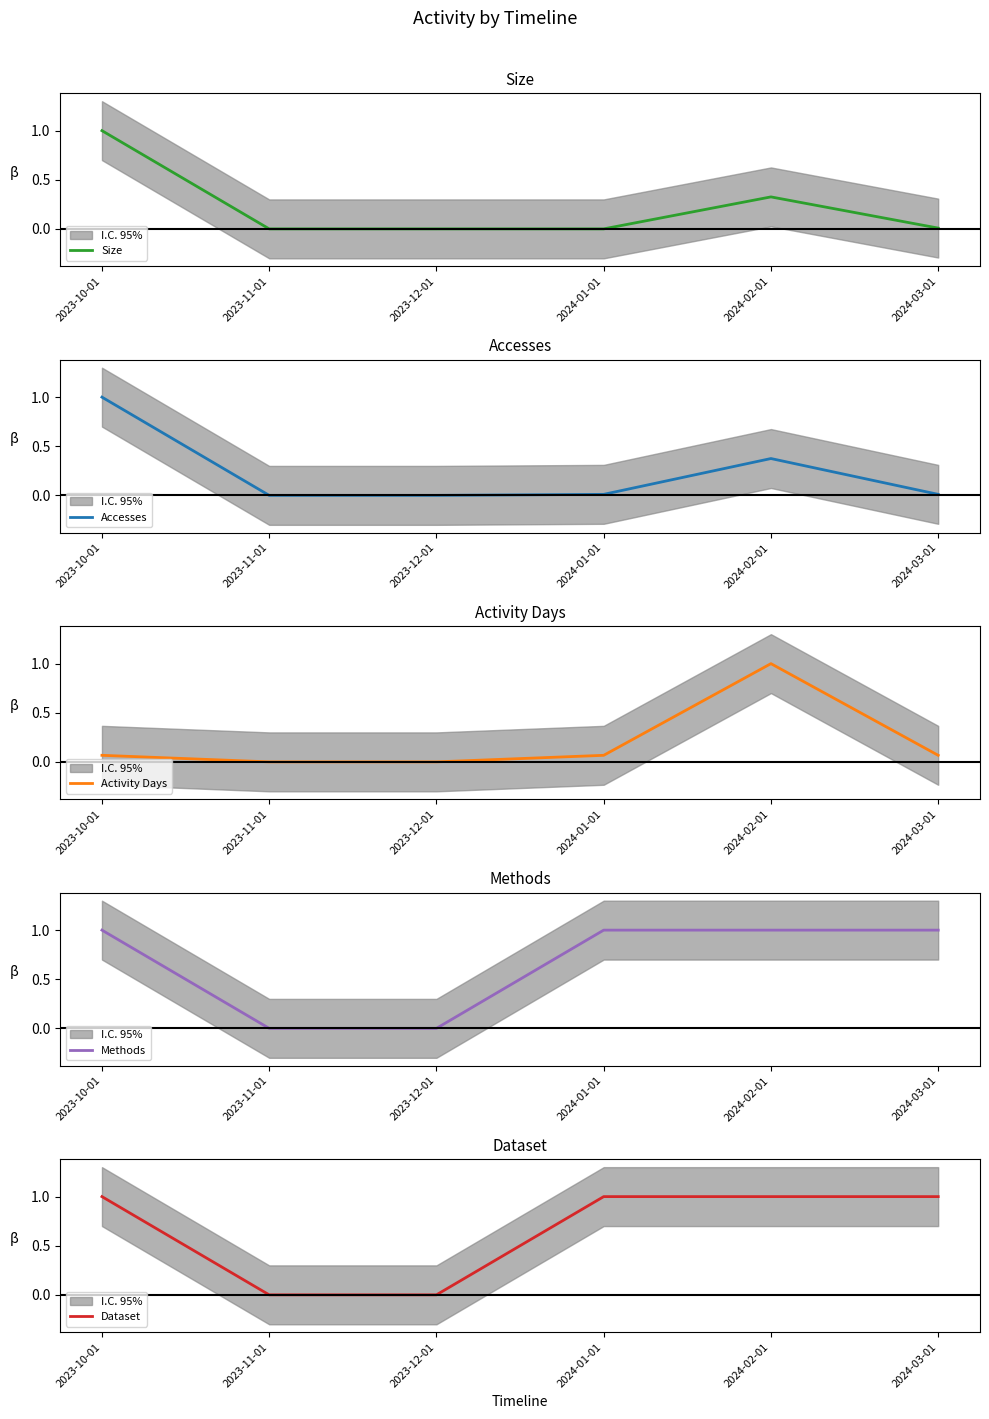

At which category is the sum across all series the highest?

2023-10-01